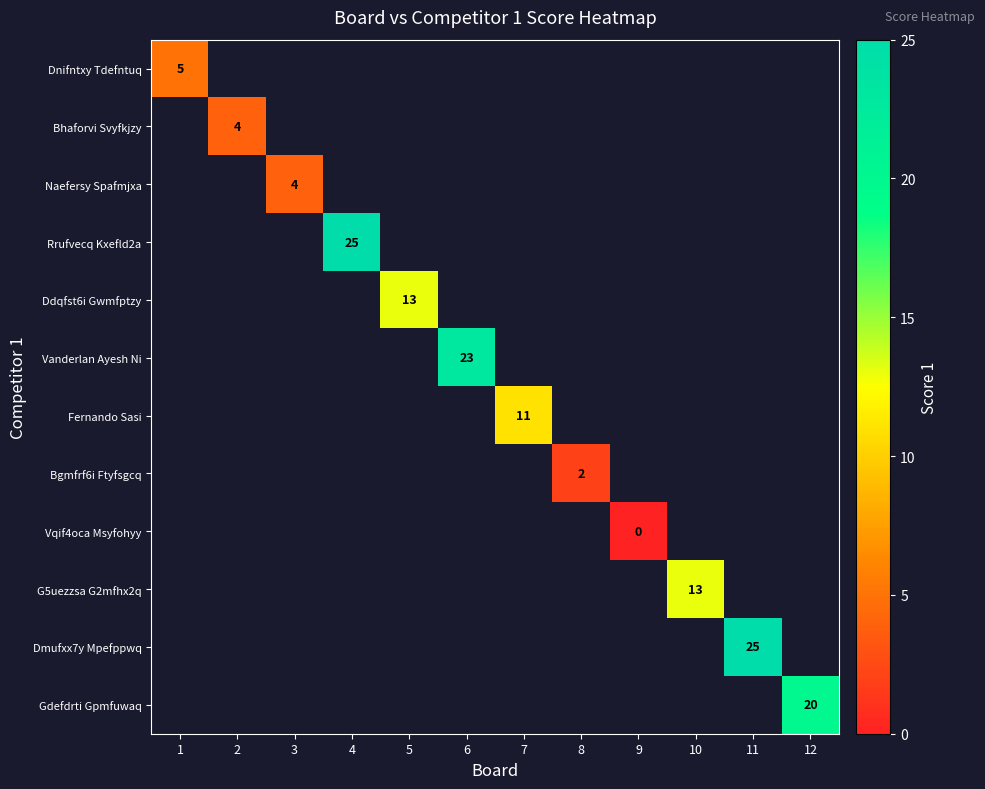

Is it true that Fernando Sasi equals 3 at 7?

False